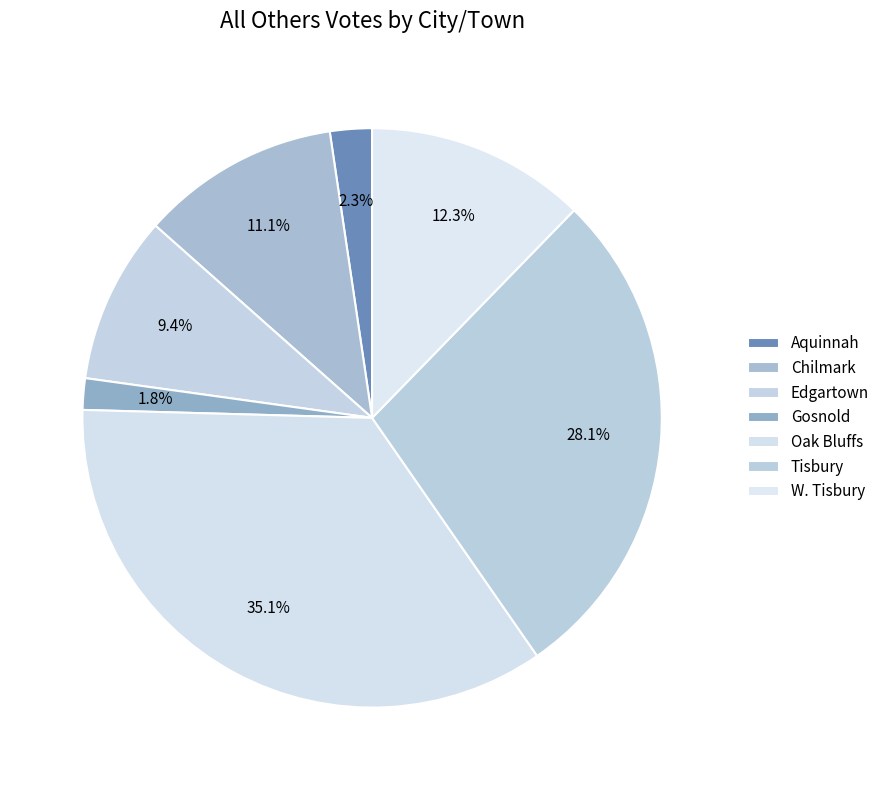

Does any single category account for the majority?

No